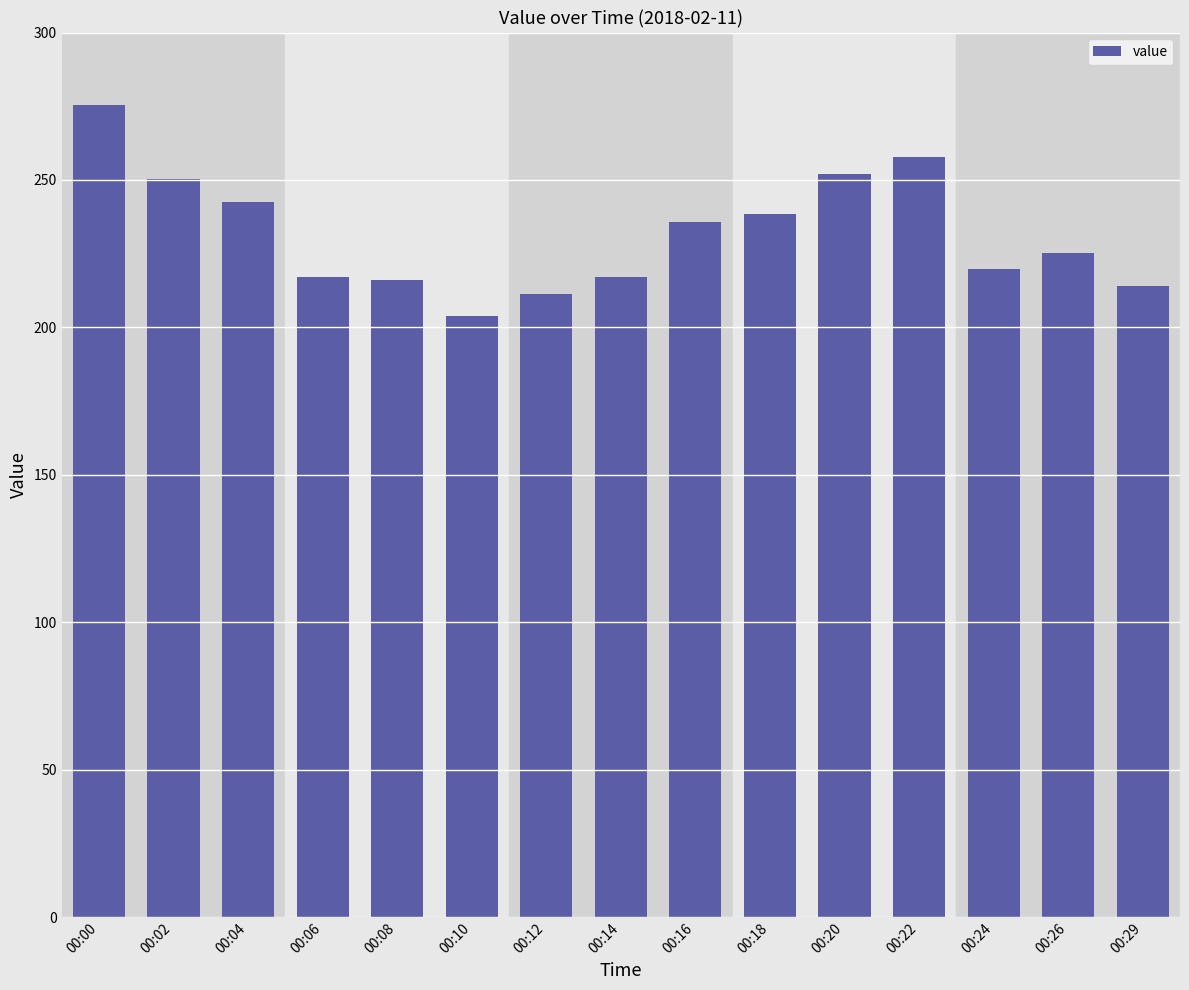

Where is the data nearest to the value 239?

00:18